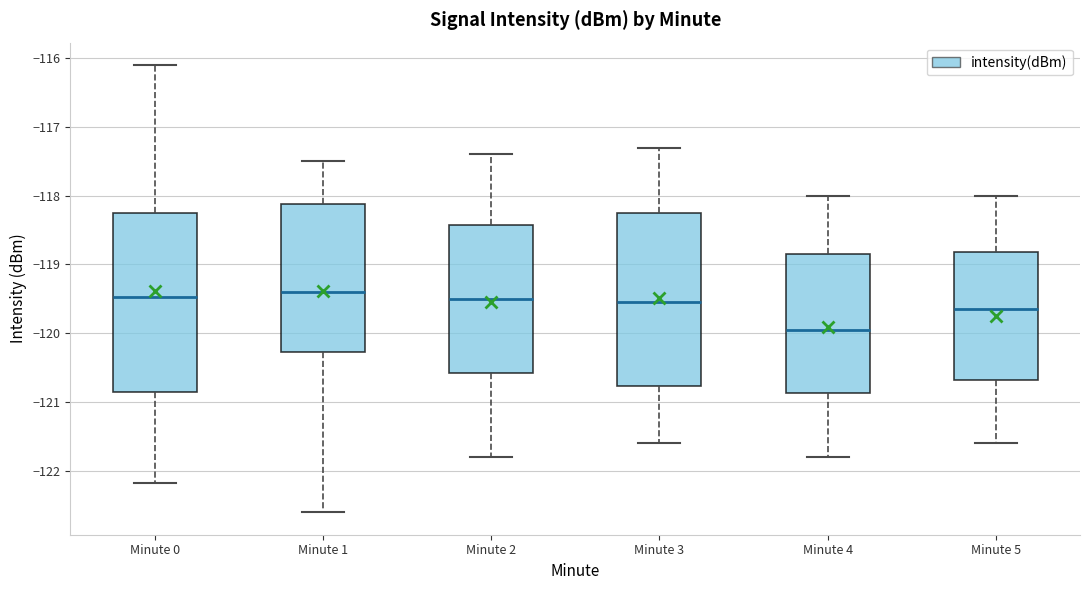

Where is the upper edge of the box for Minute 0 on the y-axis? The values are not printed on the chart, so give them approximately, as read against the axis.

-118.3